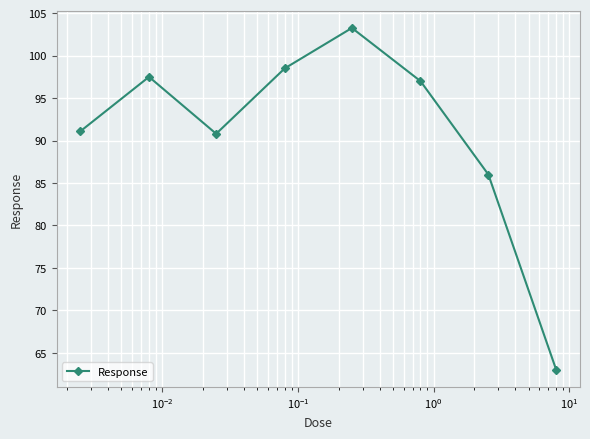

What is the maximum value shown in the chart?

103.3